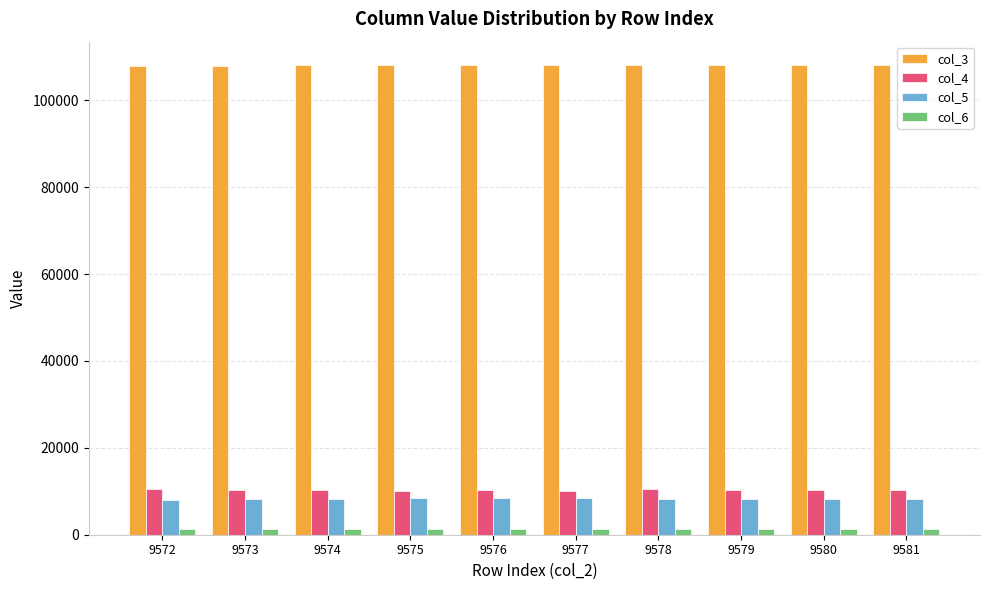

What is the difference between the maximum and minimum values in the col_3 series?

102